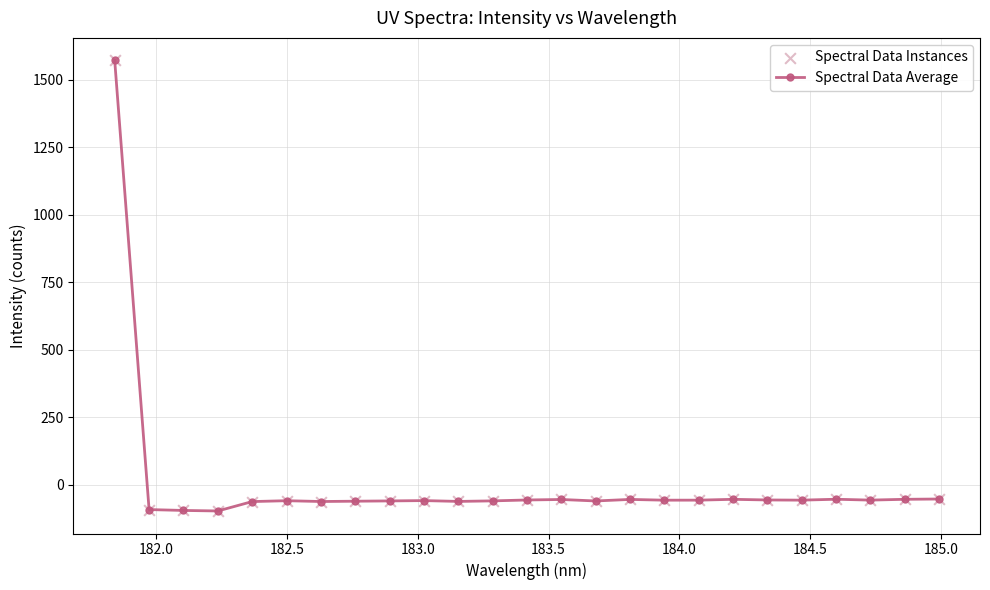

What is the average value?

3.7